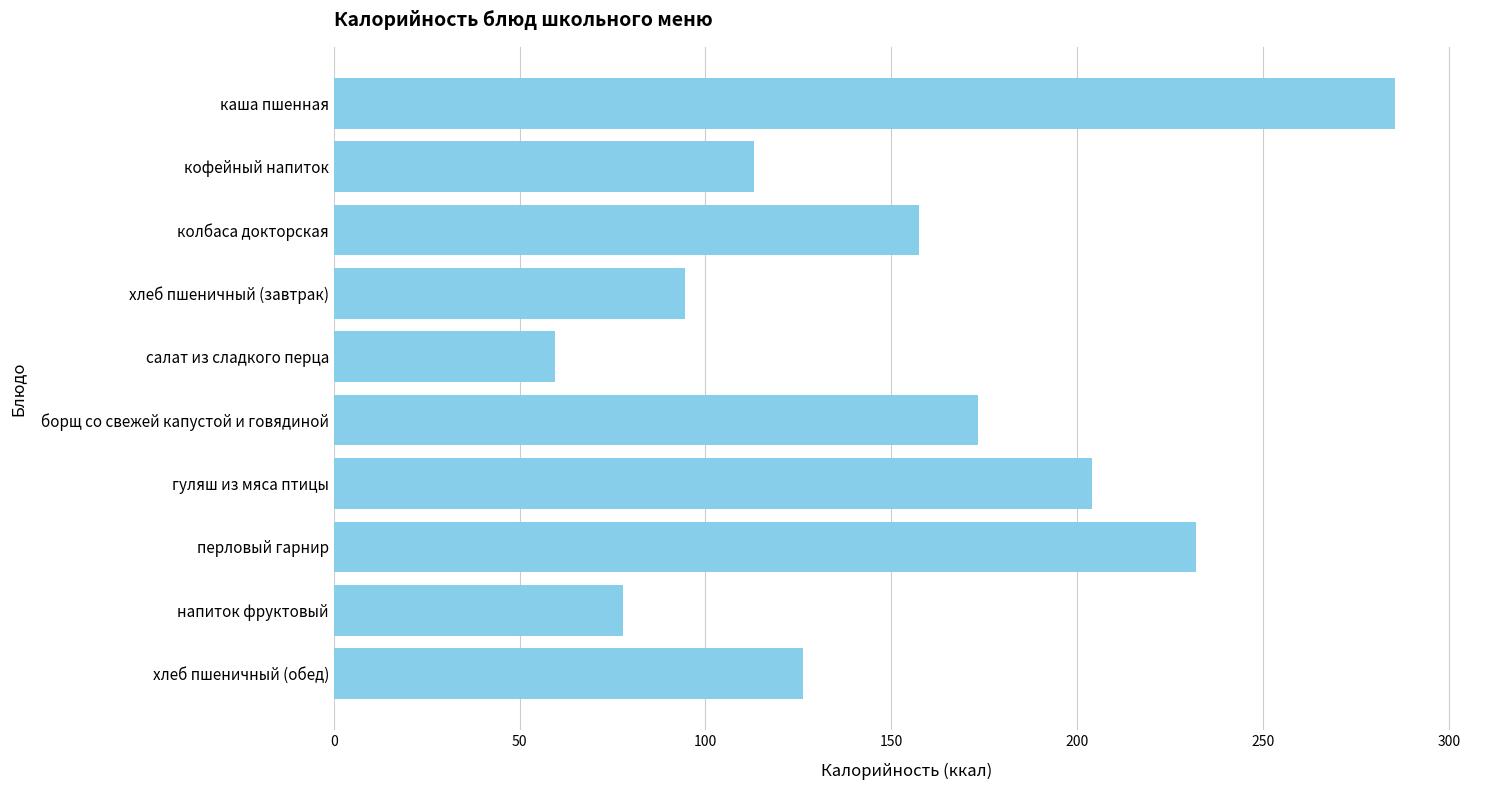

Reading top to bottom, extract all data points from this chart.

каша пшенная=285.5	кофейный напиток=113.0	колбаса докторская=157.5	хлеб пшеничный (завтрак)=94.5	салат из сладкого перца=59.5	борщ со свежей капустой и говядиной=173.3	гуляш из мяса птицы=204.0	перловый гарнир=232.0	напиток фруктовый=77.9	хлеб пшеничный (обед)=126.2